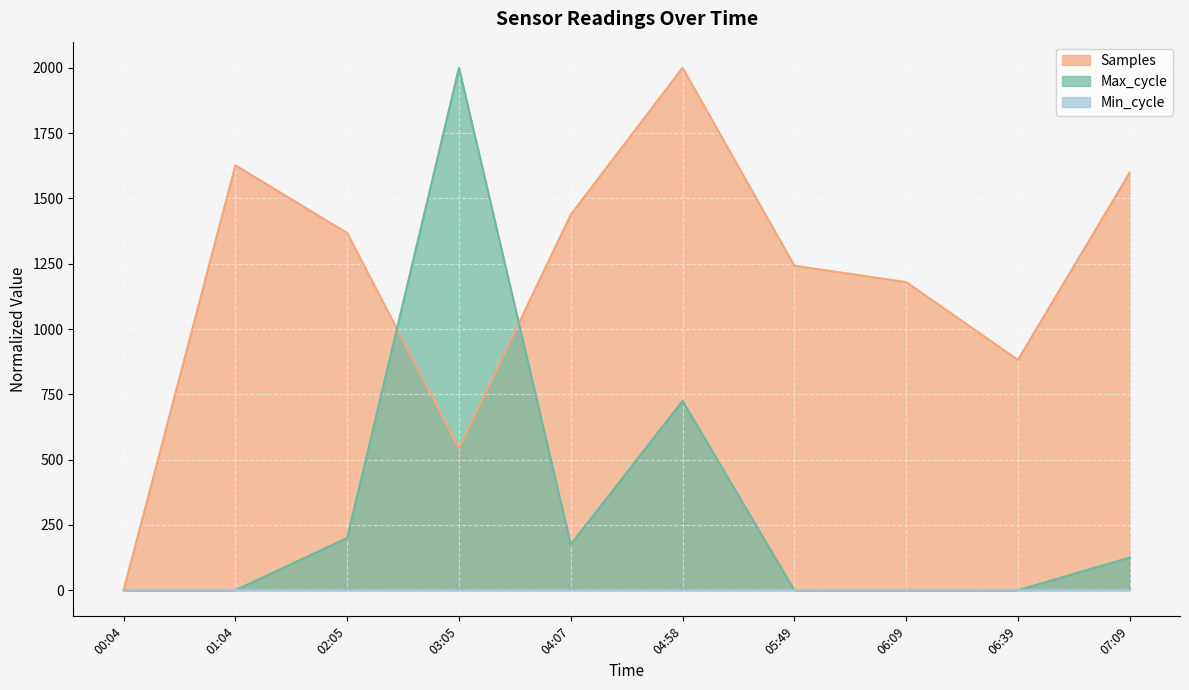

How many positive values does the Samples series have?

9